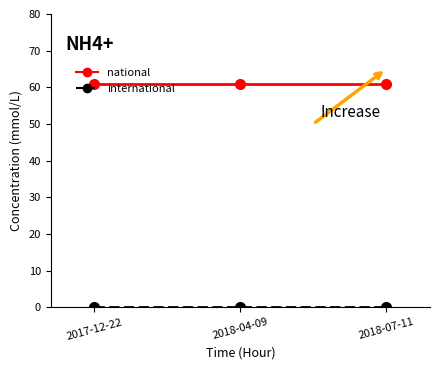

Is this an area chart (filled region under the line)?

No